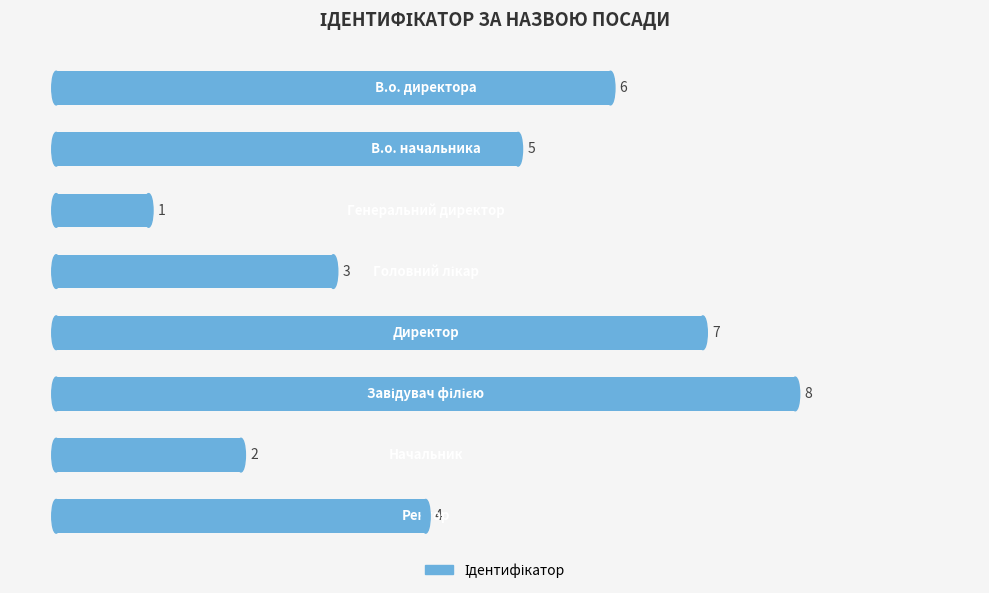

What is the difference between the second highest and minimum values?

6